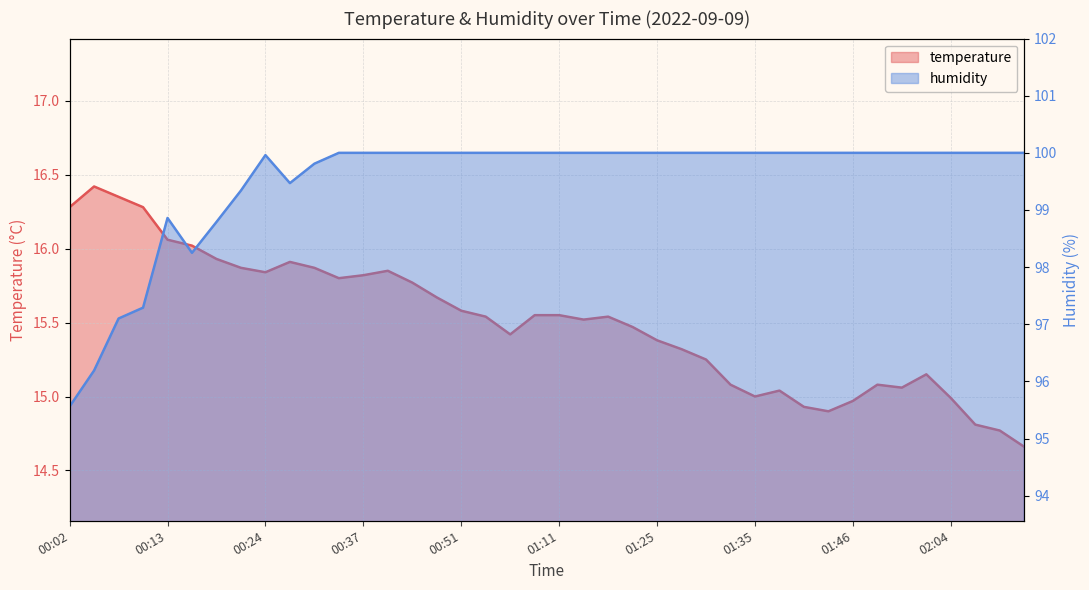

Reading right to left, transcribe all the data shown in this chart.

temperature: 14.7	14.8	14.8	15.0	15.2	15.1	15.1	15.0	14.9	14.9	15.0	15.0	15.1	15.2	15.3	15.4	15.5	15.5	15.5	15.6	15.6	15.4	15.5	15.6	15.7	15.8	15.8	15.8	15.8	15.9	15.9	15.8	15.9	15.9	16.0	16.1	16.3	16.4	16.4	16.3
humidity: 100.0	100.0	100.0	100.0	100.0	100.0	100.0	100.0	100.0	100.0	100.0	100.0	100.0	100.0	100.0	100.0	100.0	100.0	100.0	100.0	100.0	100.0	100.0	100.0	100.0	100.0	100.0	100.0	100.0	99.8	99.5	100.0	99.3	98.8	98.2	98.9	97.3	97.1	96.2	95.6